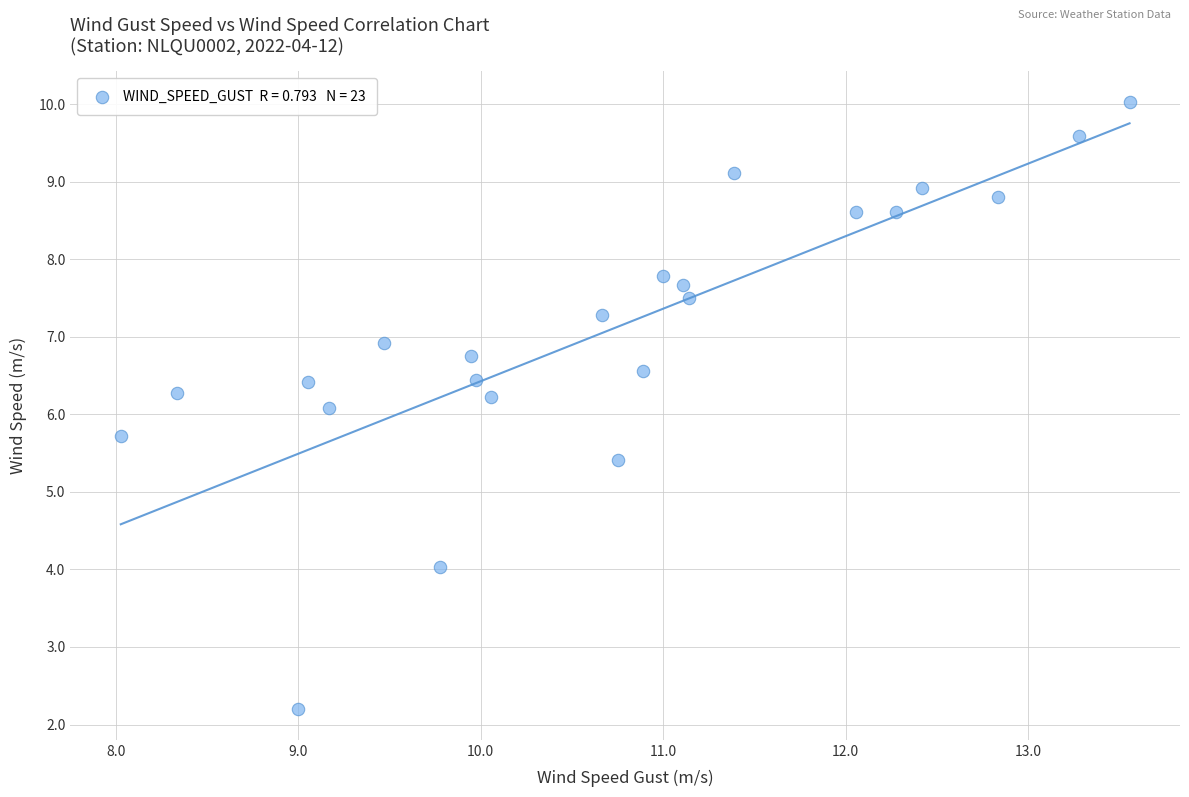

What is the range of Y values (max minus min)?

7.8